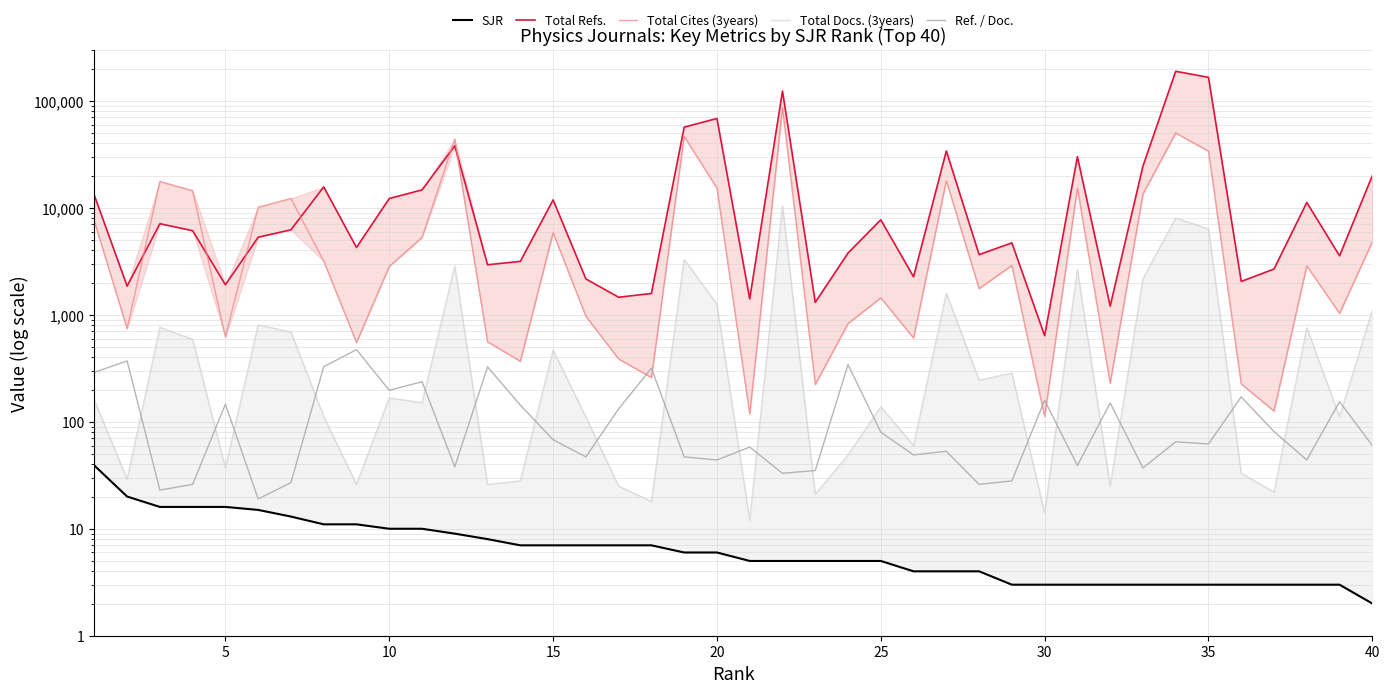

Count the number of categories in the chart.

40